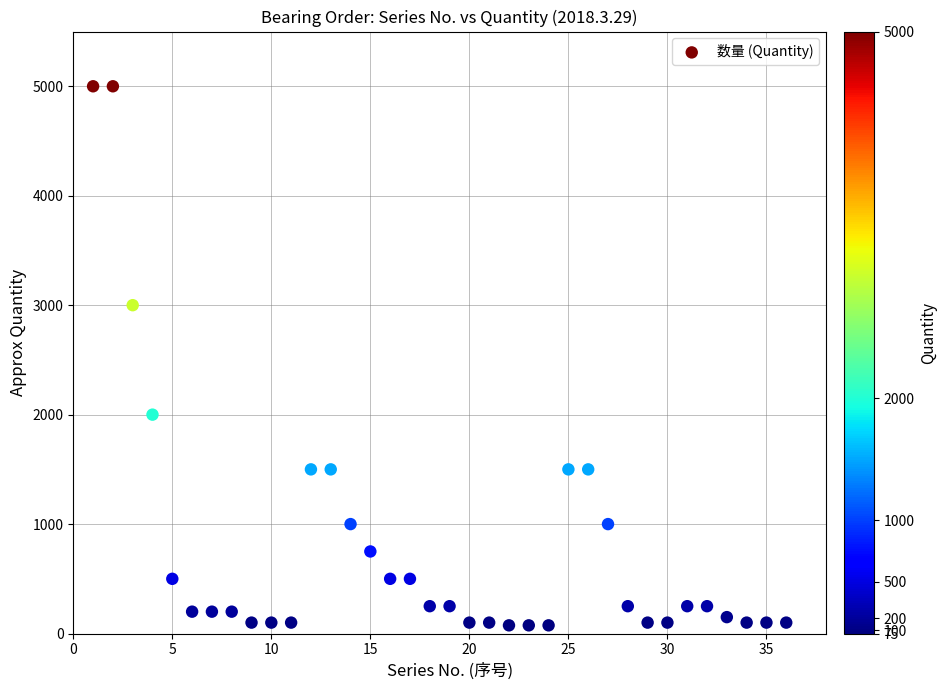

What Y value in the scatter plot is closest to 2537?

3000